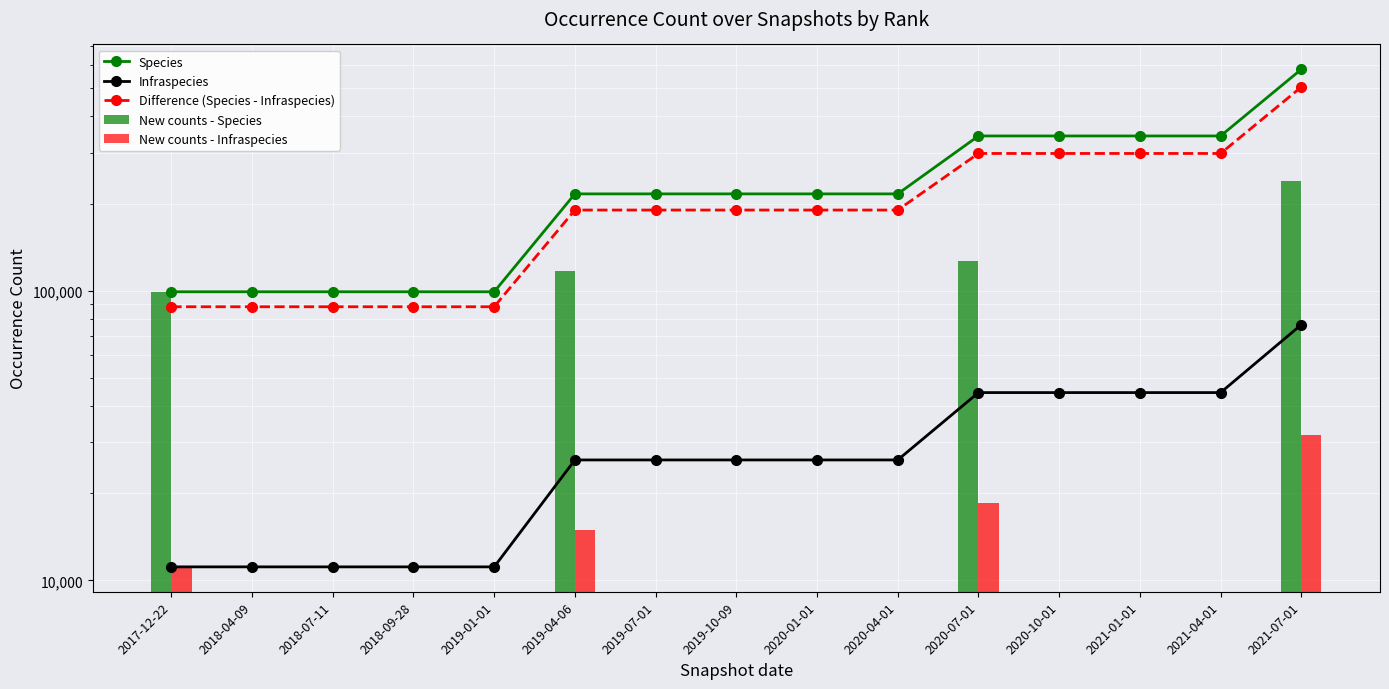

The value of Species at 2018-09-28 is 99268. True or false?

True